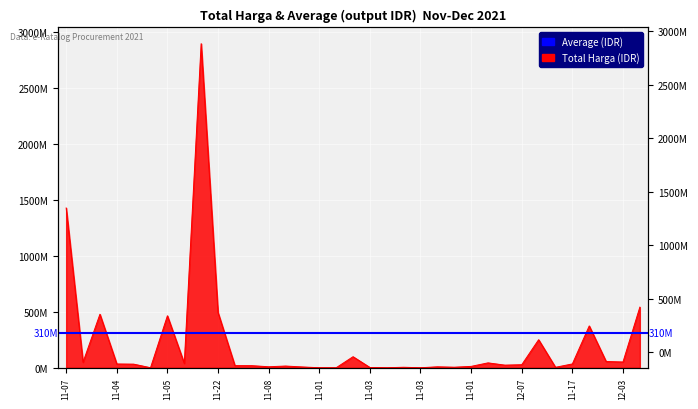

How many points are higher than both their immediate neighbors (excluding endpoints)?

10